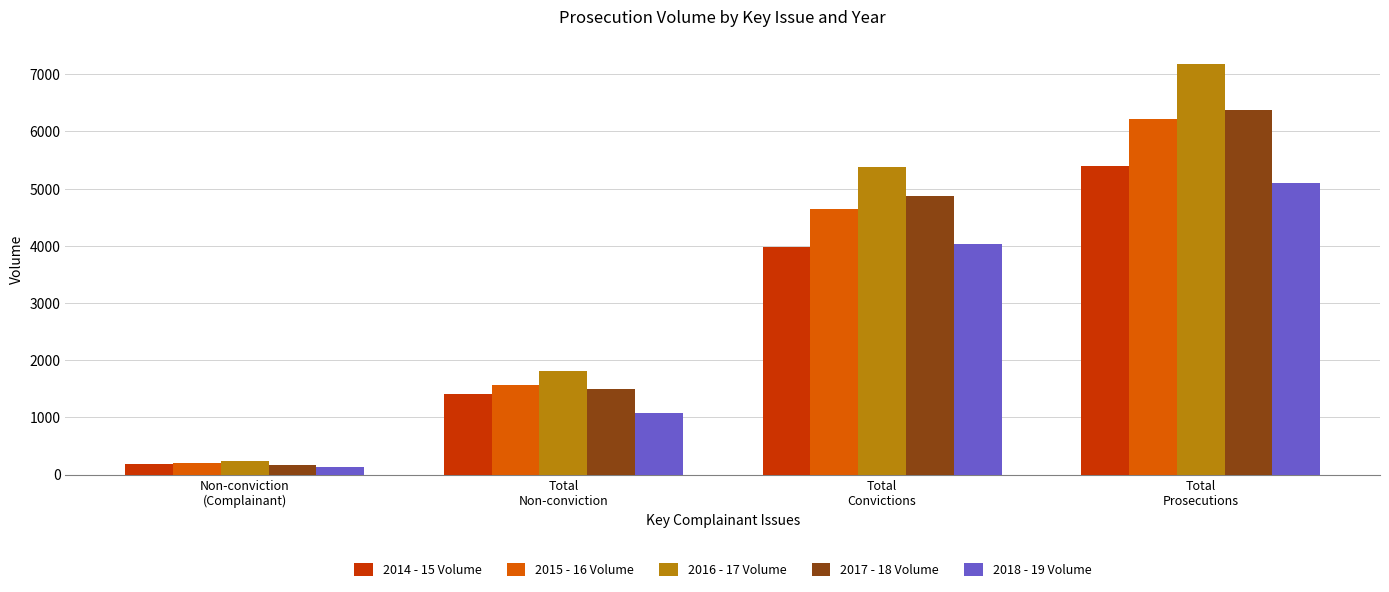

Is it true that 2018 - 19 Volume equals 551 at Total
Non-conviction?

False